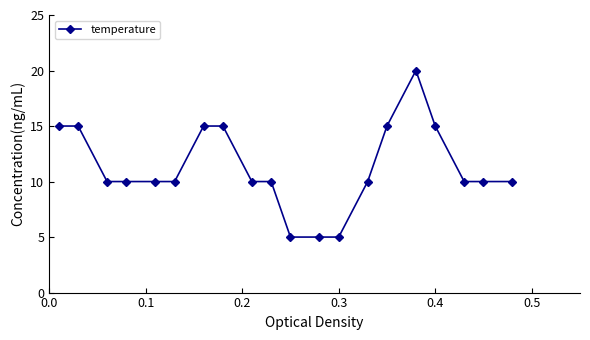

What is the minimum value shown in the chart?

5.0